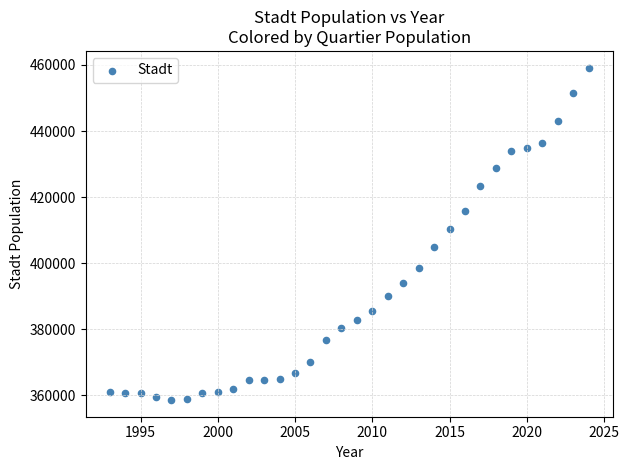

What Y value in the scatter plot is closest to 408897?

410404